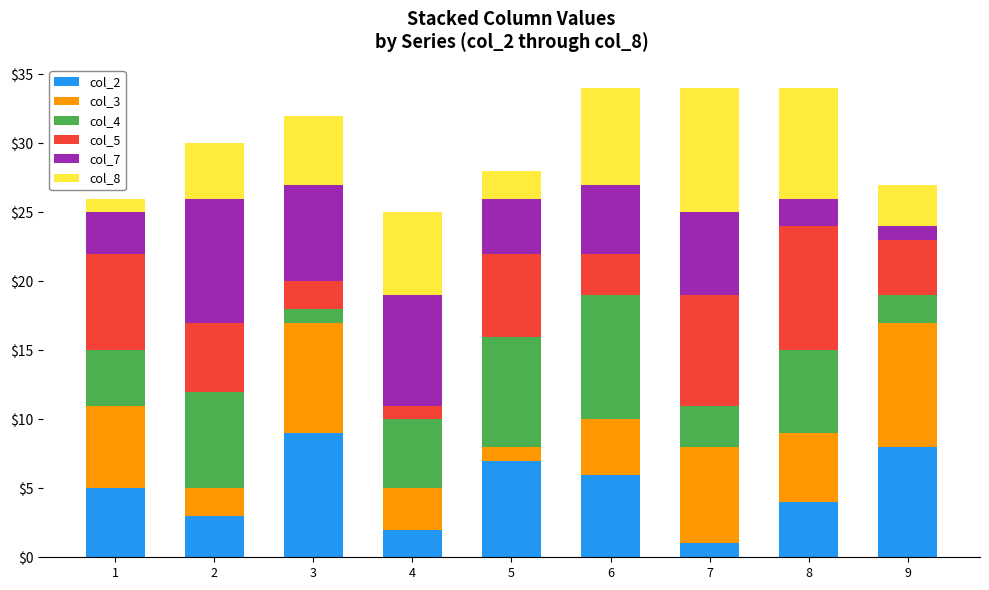

Is it true that col_2 equals 7 at 5?

True